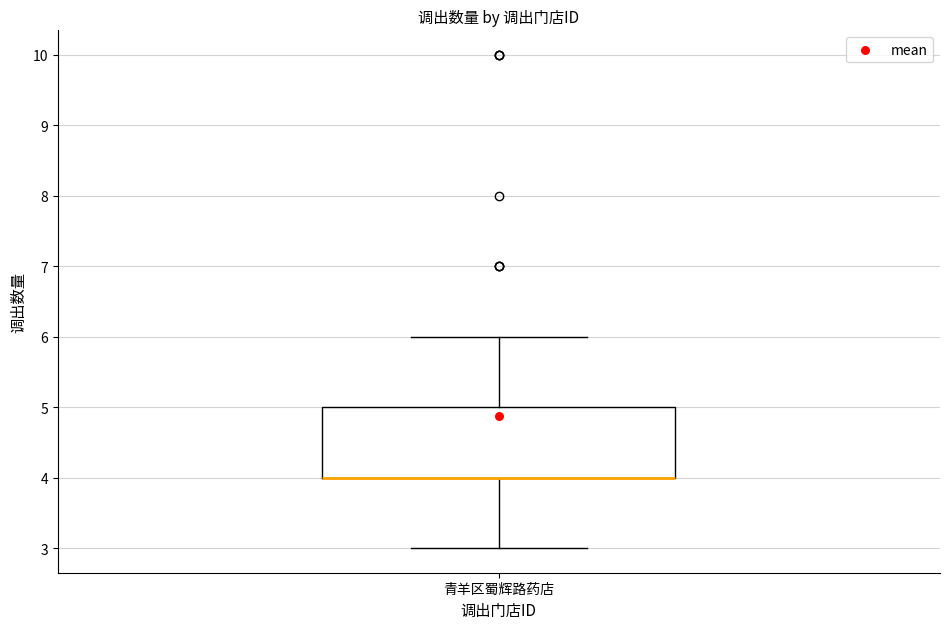

Where is the upper edge of the box for 青羊区蜀辉路药店 on the y-axis? The values are not printed on the chart, so give them approximately, as read against the axis.

5